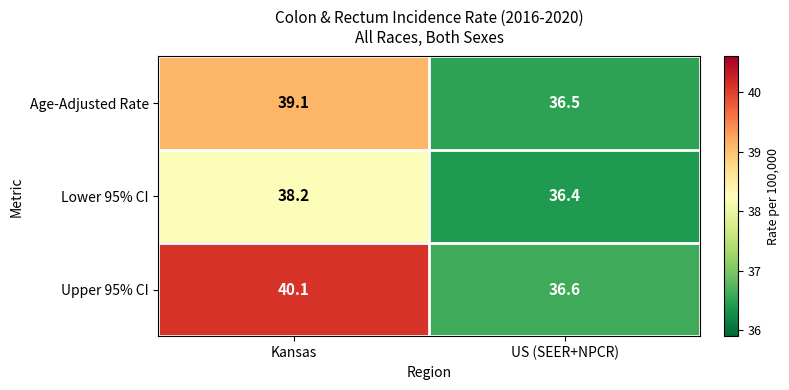

What is the greatest value displayed?

40.1